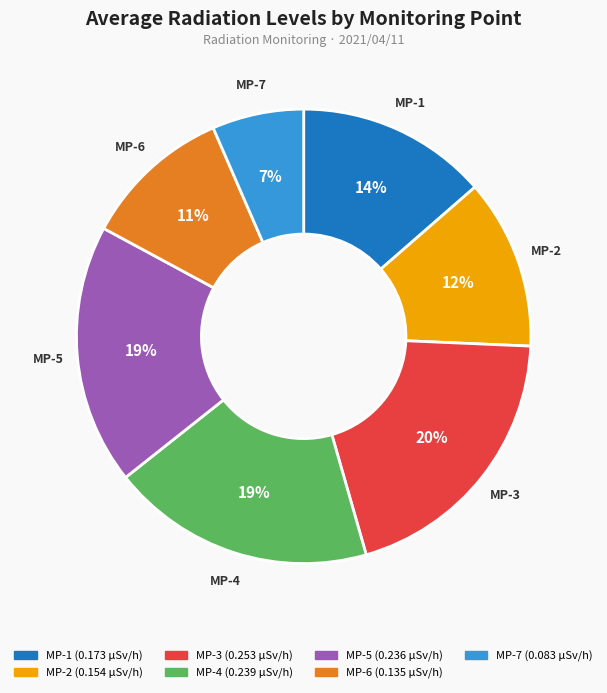

Do MP-2 and MP-5 together represent more than half of the pie?

No